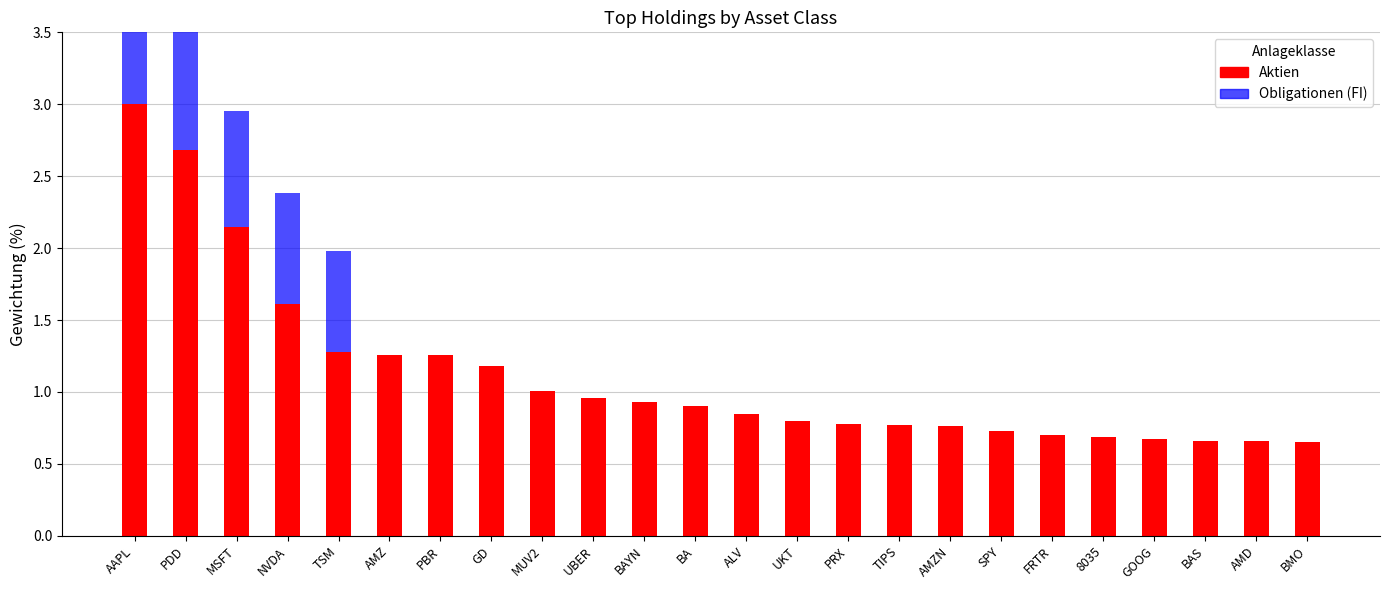

At which label does Aktien reach its peak?

AAPL